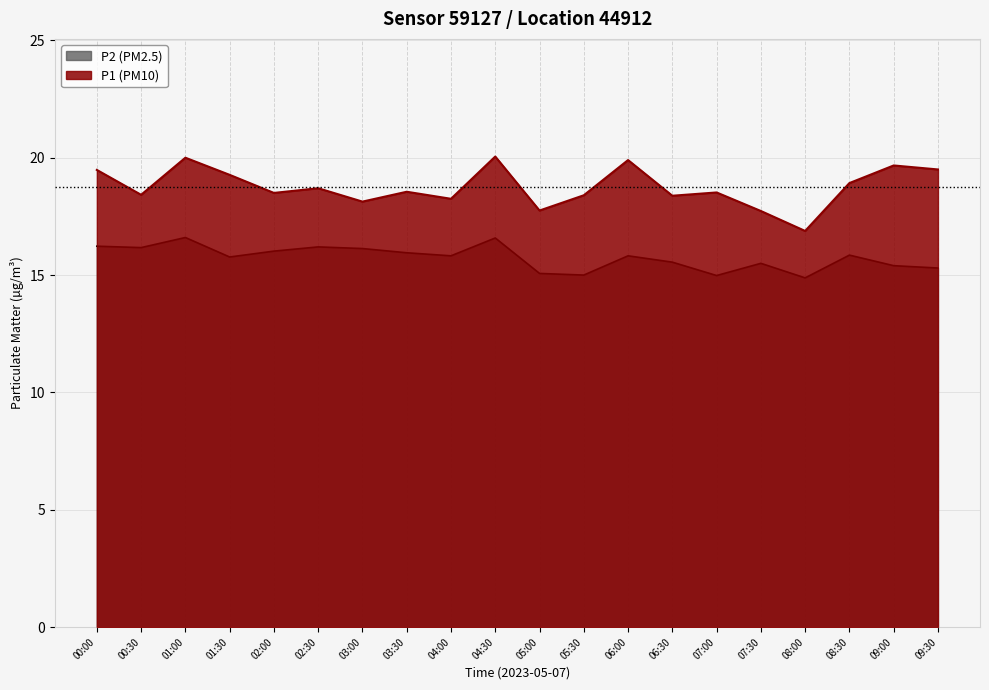

What are all the series names shown in the legend?

P2 (PM2.5), P1 (PM10)